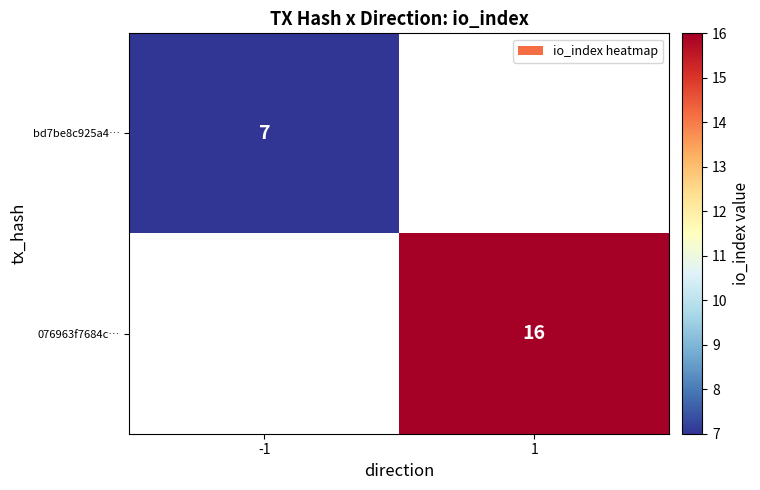

The value of bd7be8c925a4… at -1 is 4. True or false?

False